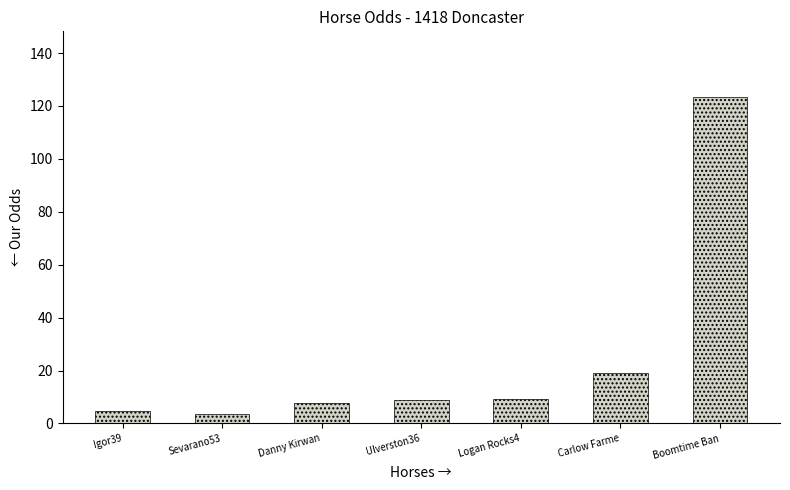

What is the sum of the values at Boomtime Ban and Carlow Farme?

142.5